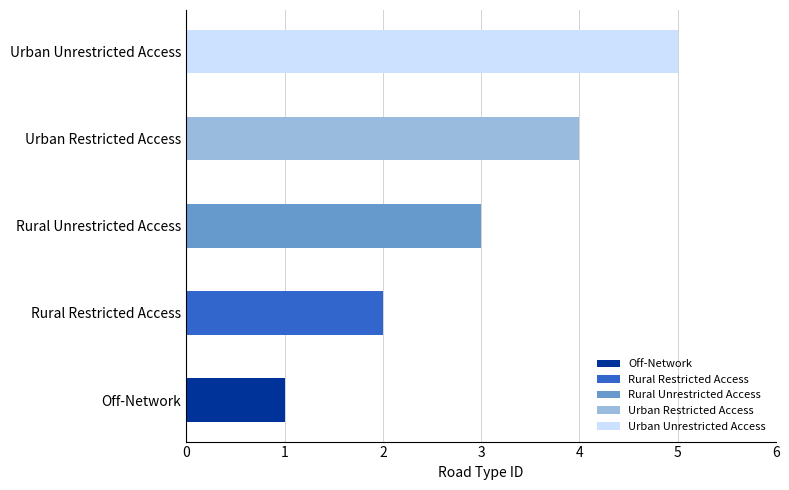

Reading left to right, what are all the values shown in this chart?

Off-Network=1	Rural Restricted Access=2	Rural Unrestricted Access=3	Urban Restricted Access=4	Urban Unrestricted Access=5